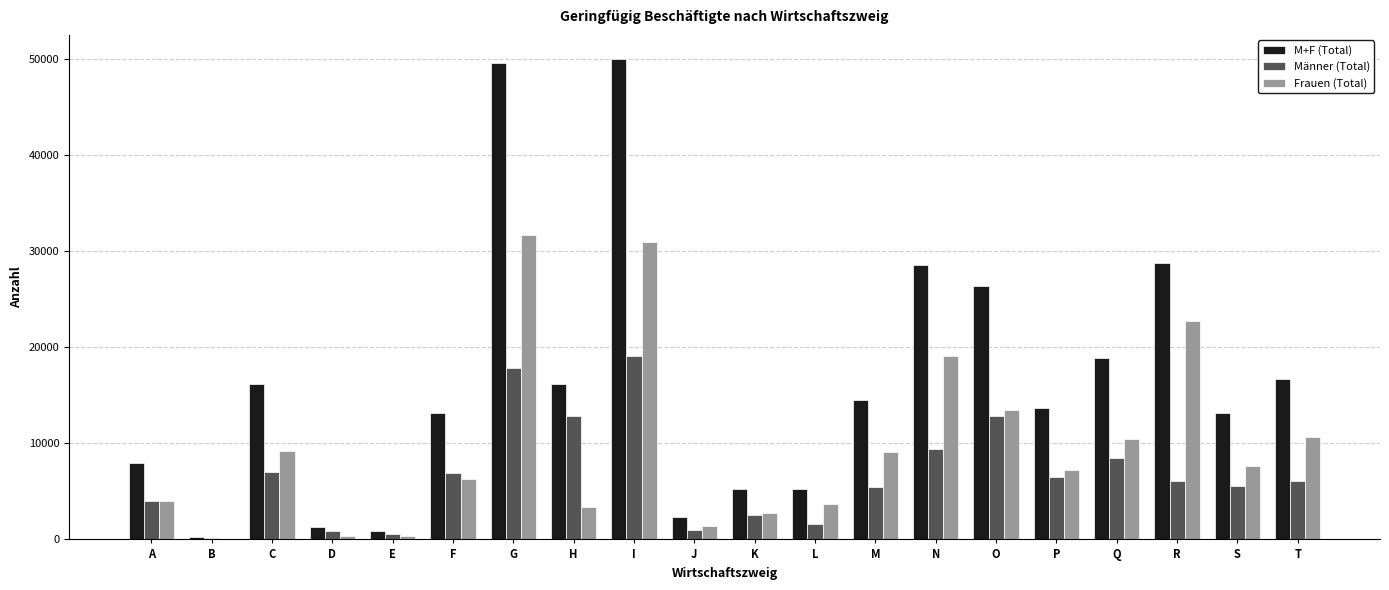

What is the sum of the M+F (Total) values at N and C?

44720